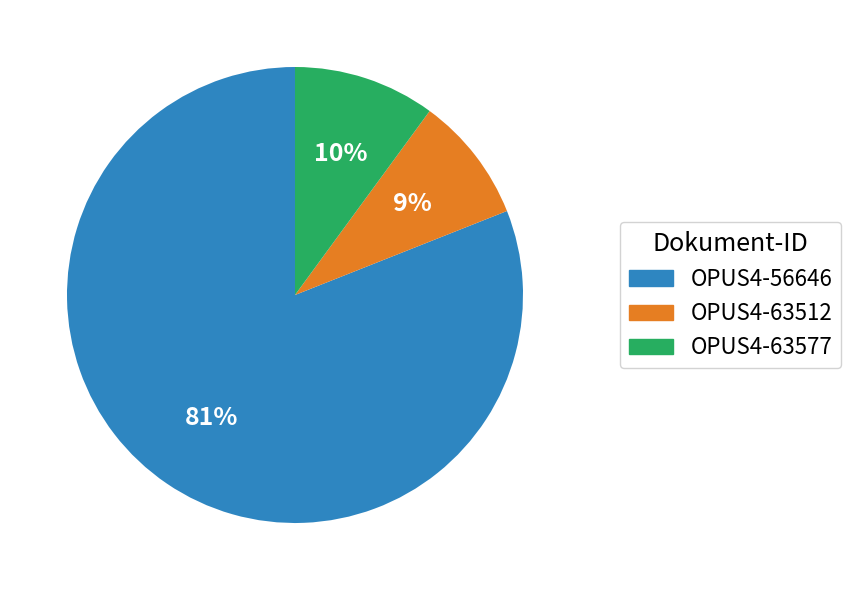

To the nearest percent, what is the combined percentage of OPUS4-63512 and OPUS4-63577?

19%